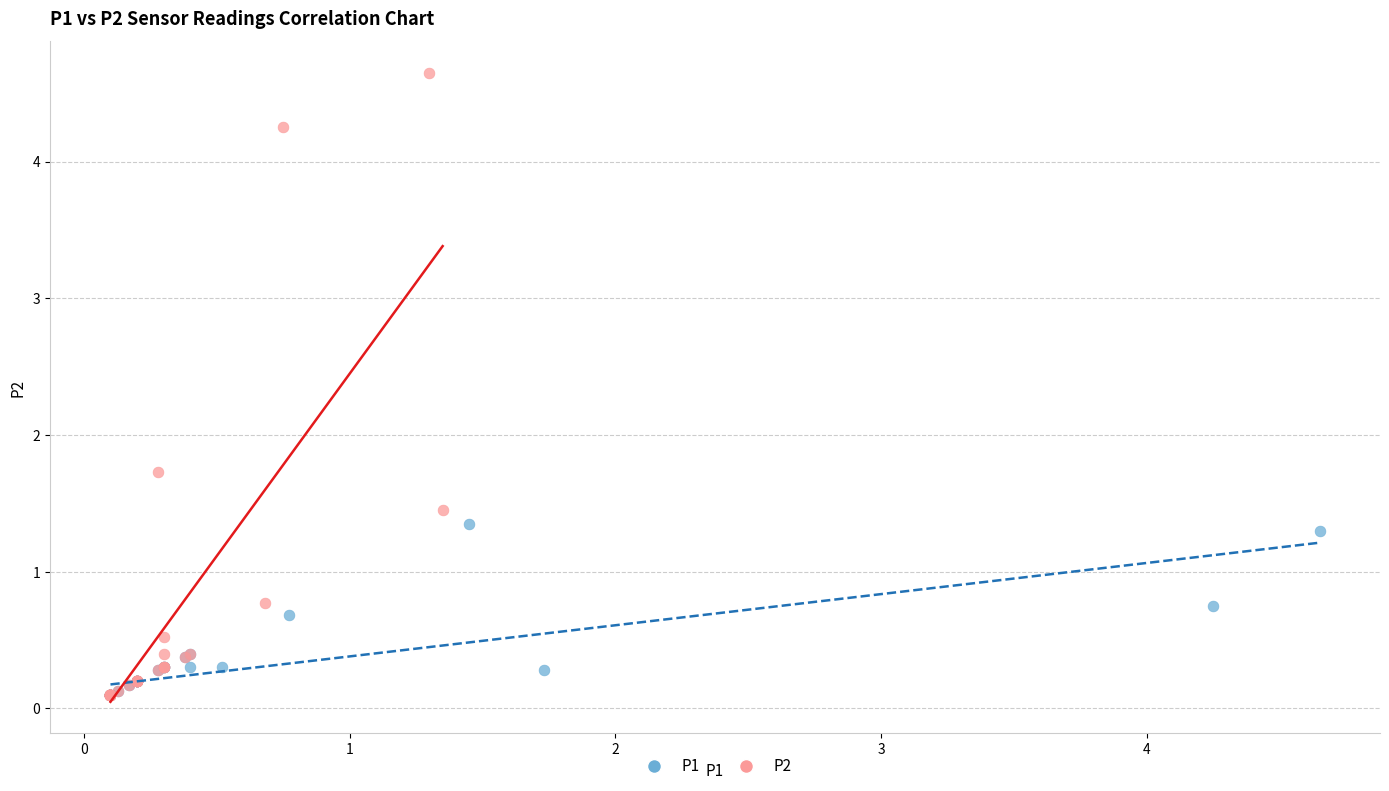

Which series reaches the maximum Y coordinate?

P2